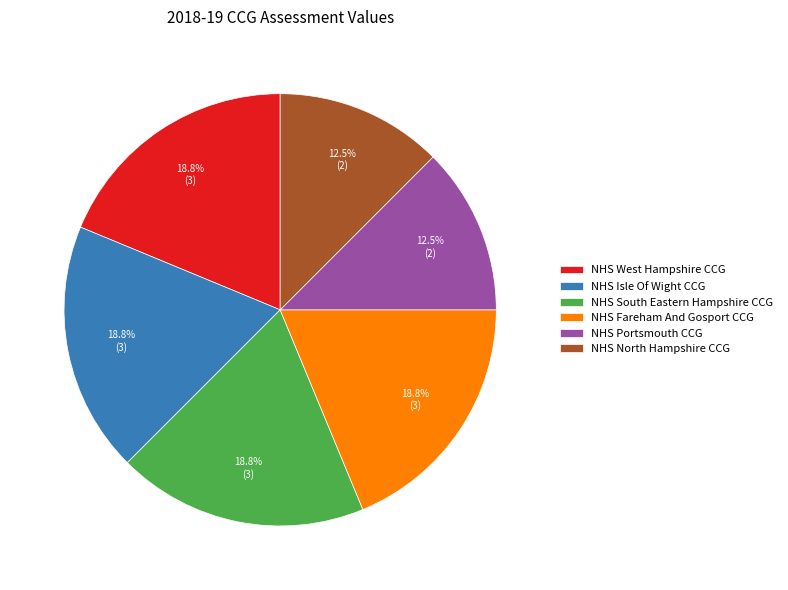

Does NHS Isle Of Wight CCG account for over 50% of the chart?

No